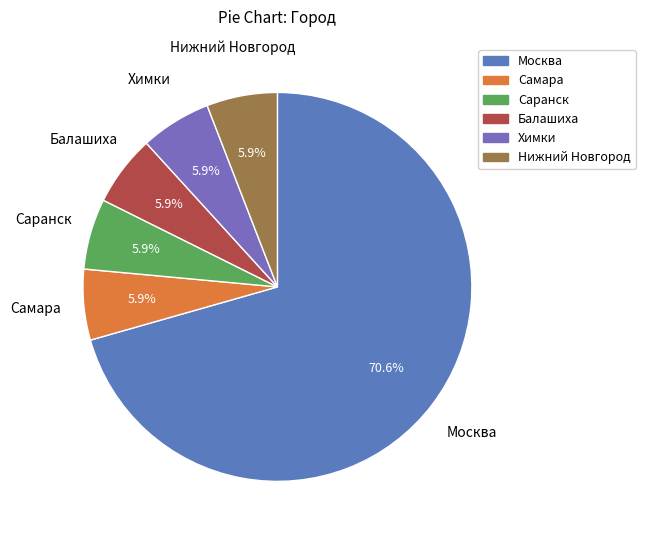

To the nearest percent, what percentage of the pie is Нижний Новгород?

6%